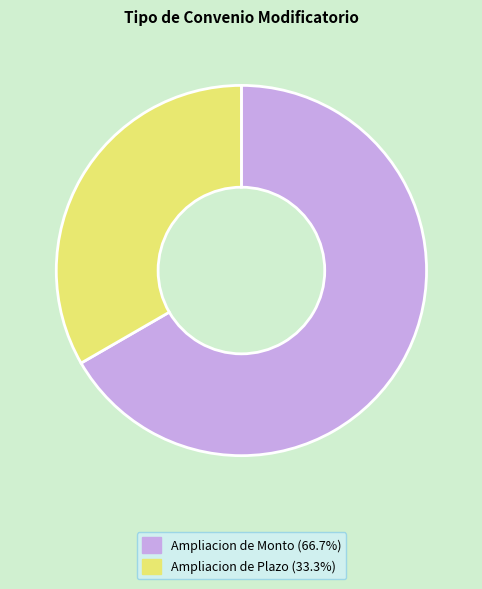

Is it true that Ampliacion de Plazo is 46% of the pie?

False